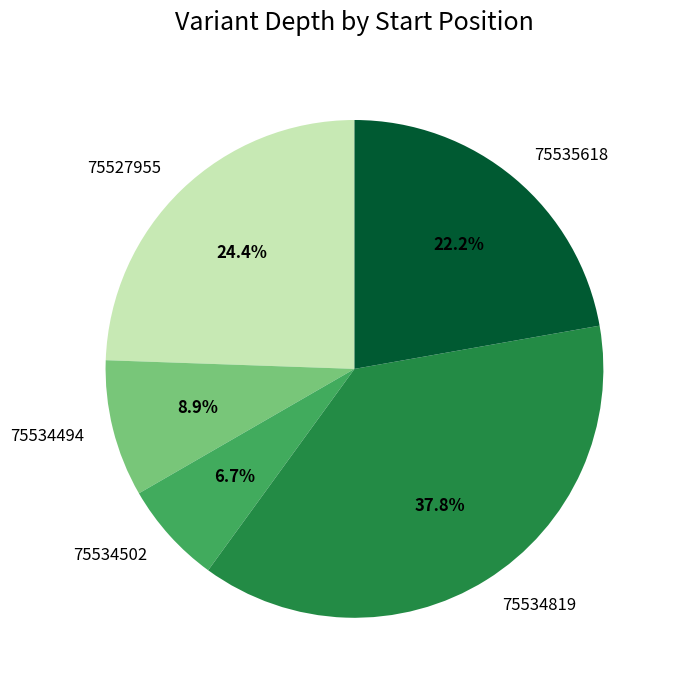

How many segments does this pie chart have?

5